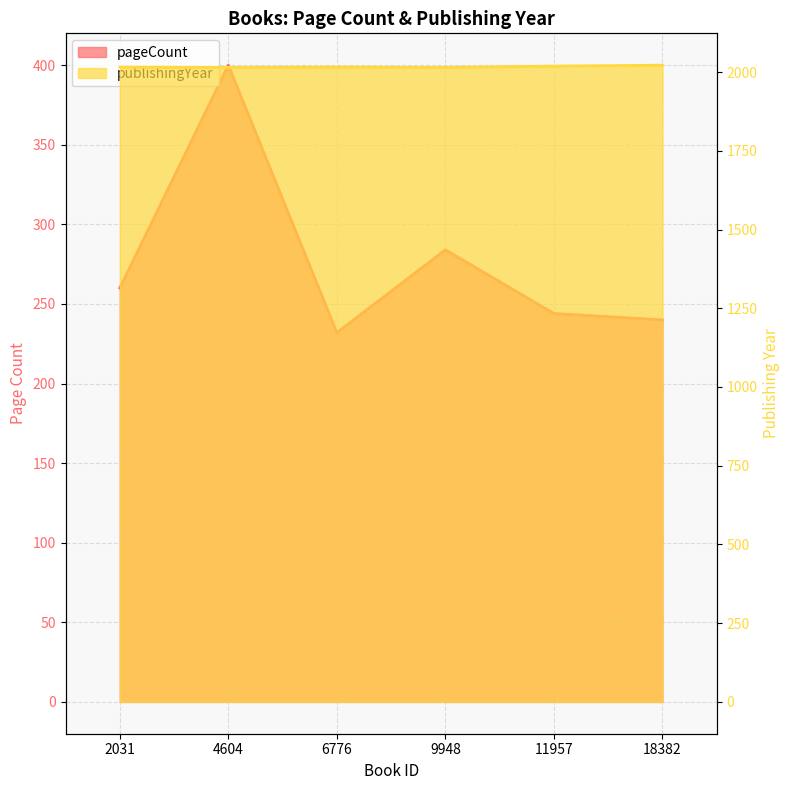

Where does the pageCount series first go above 260?

4604